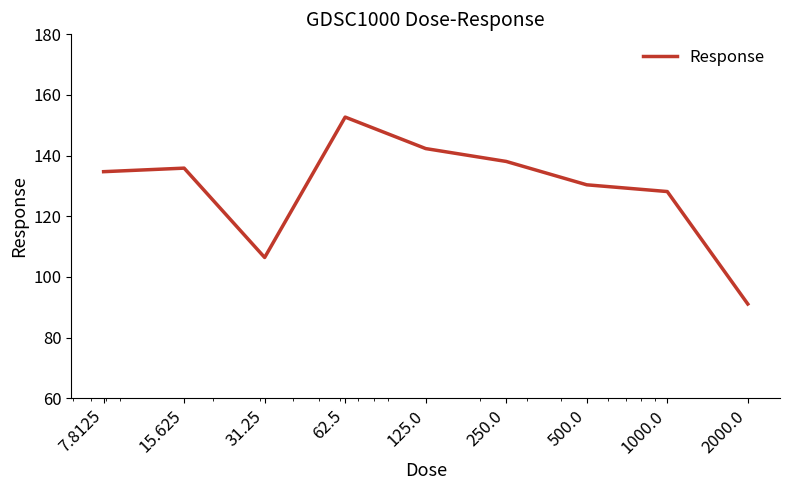

What is the greatest value displayed?

152.7